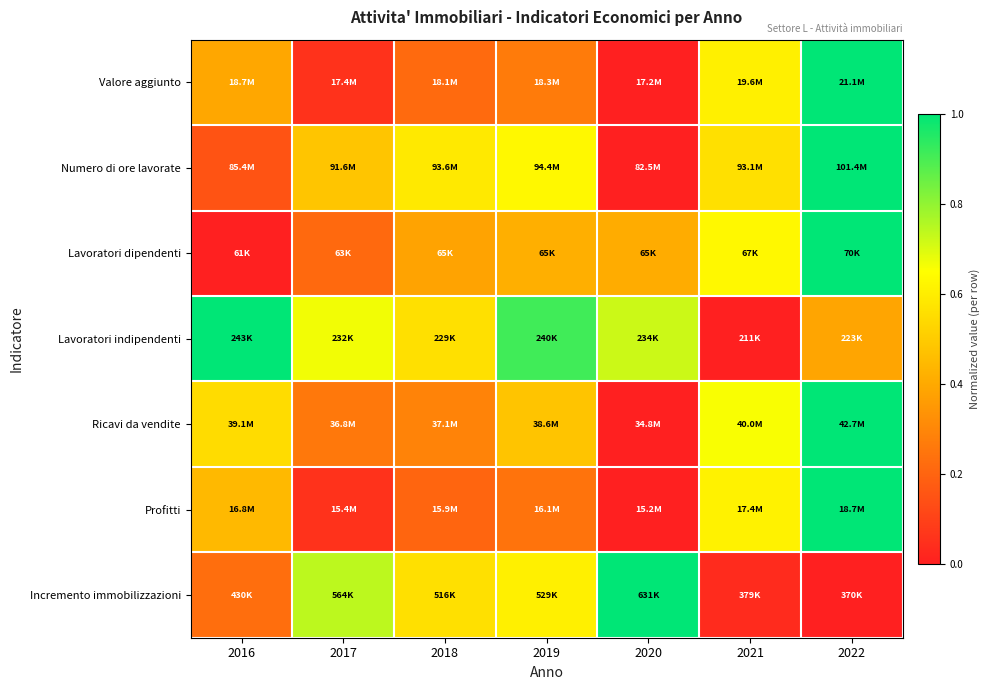

At which category does the chart reach its minimum across all series?

2020